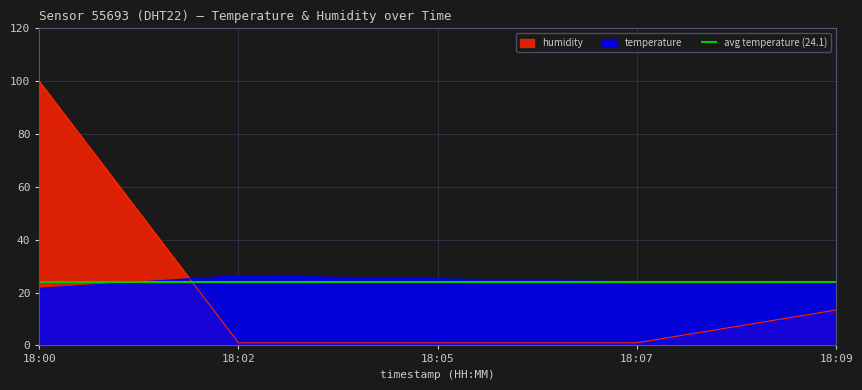

Where is humidity nearest to the value 50?

18:09